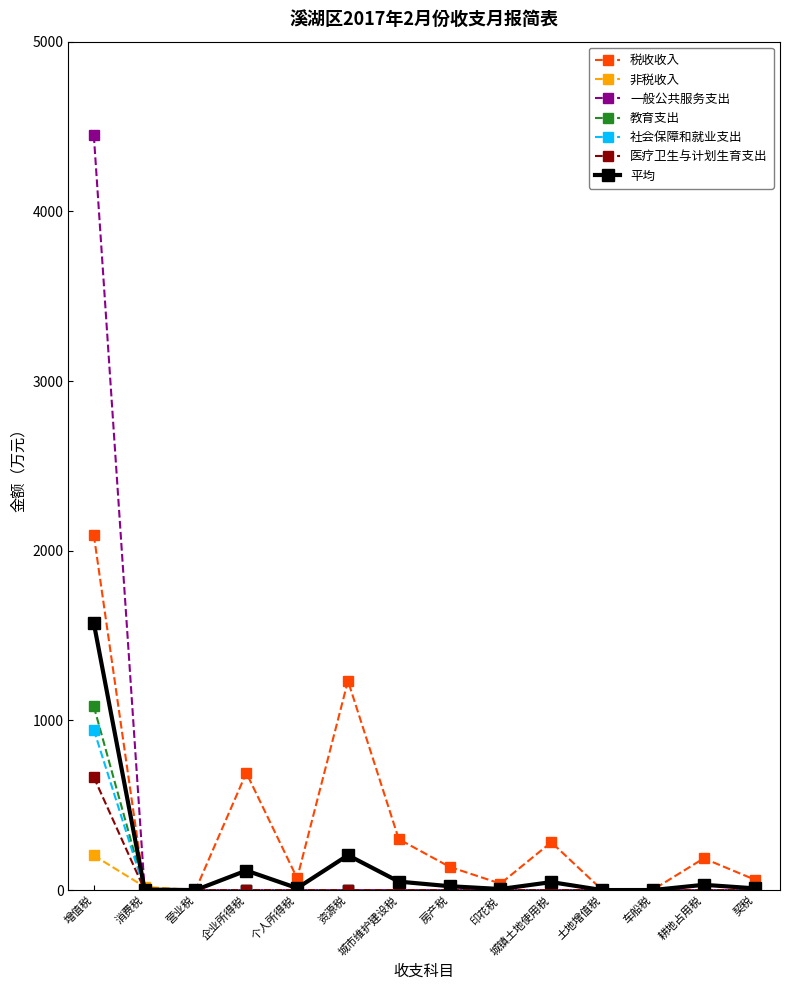

True or false: 税收收入 has a value of -786.7 at 消费税.

False